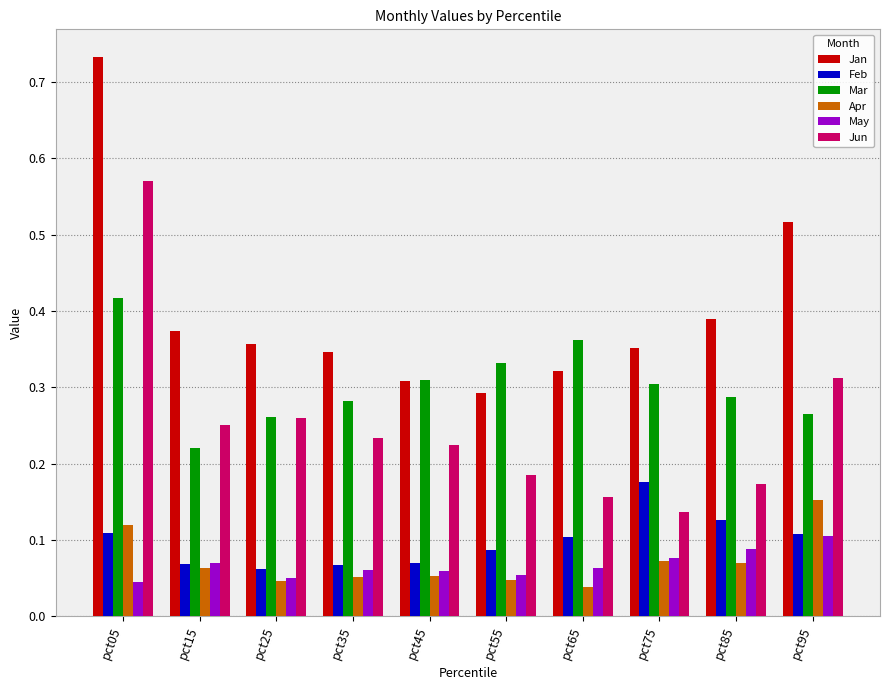

True or false: Jan has a value of 0.1 at pct35.

False